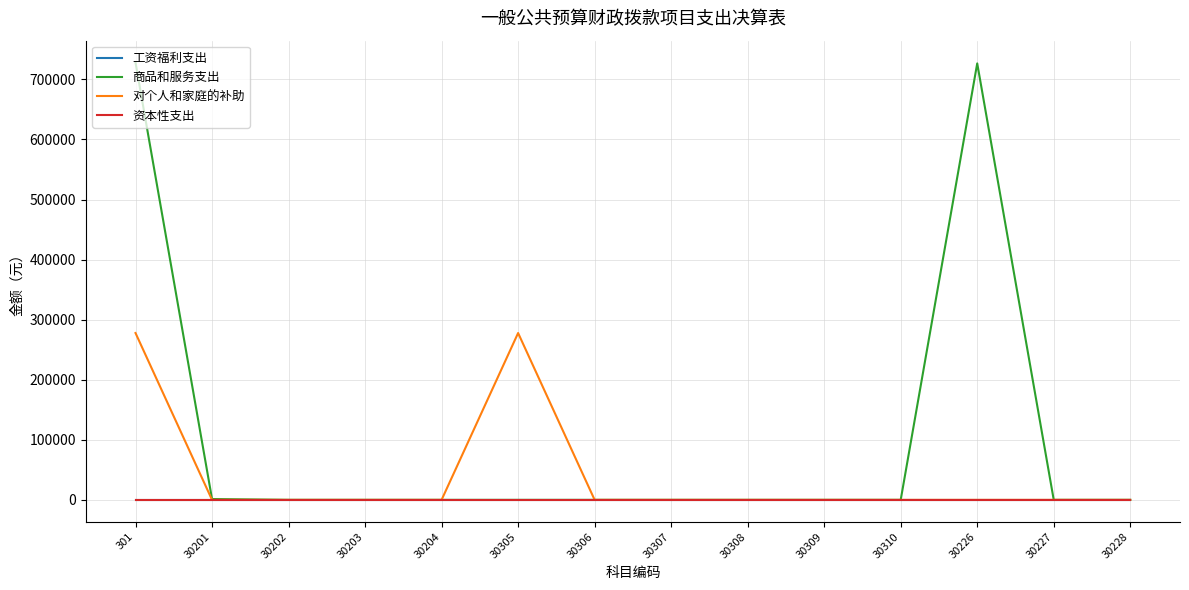

How many lines are shown in the chart?

4